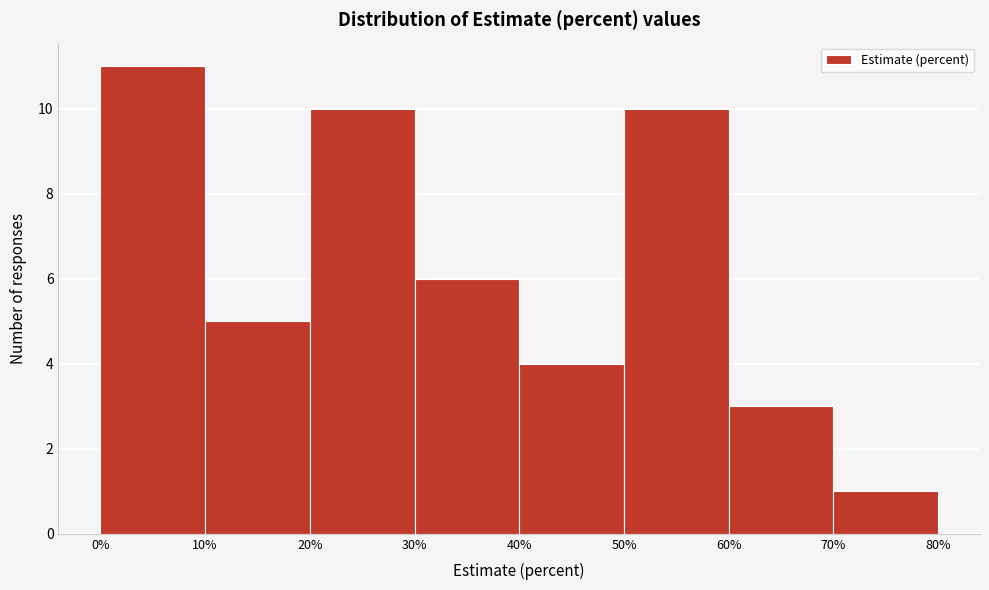

Which range on the x-axis has the tallest bar?

0% to 10%